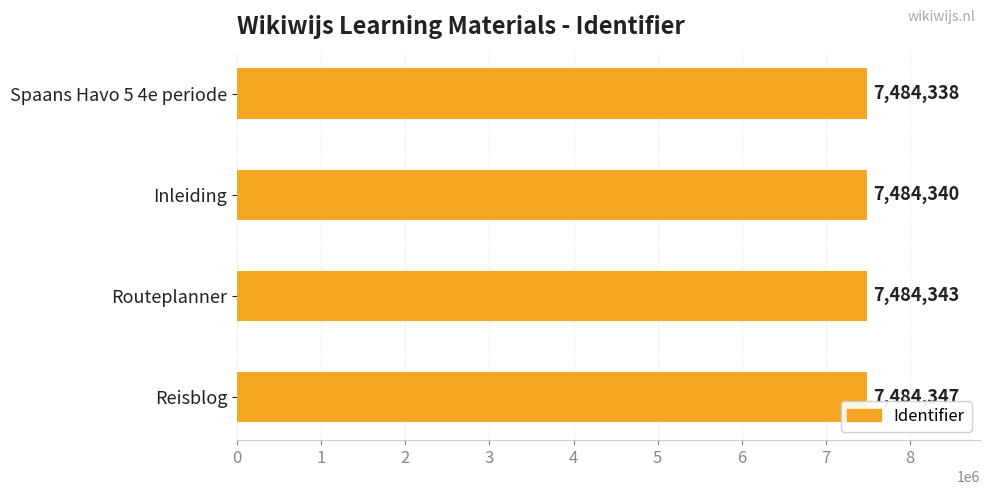

What is the value of the 3rd bar from the top?

7484343